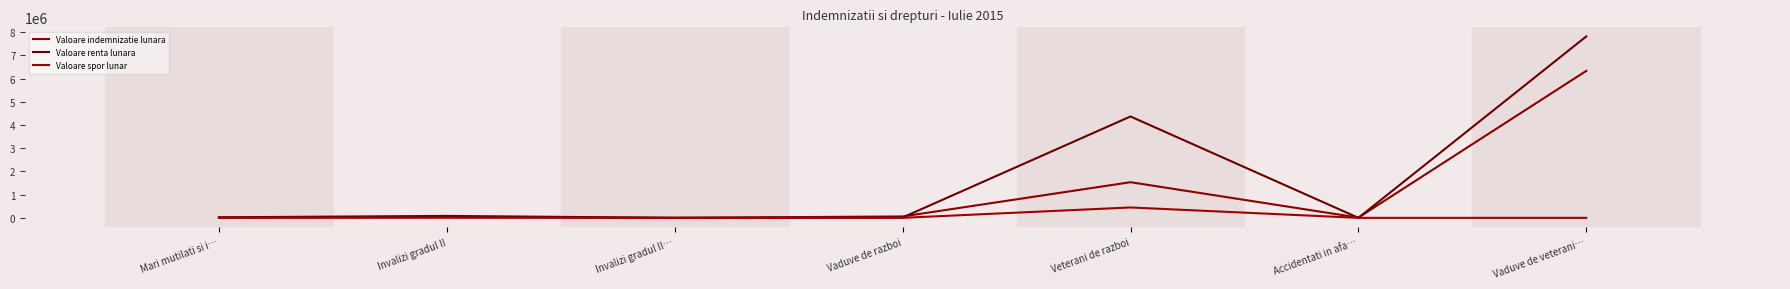

Which series has the largest total across all categories?

Valoare renta lunara